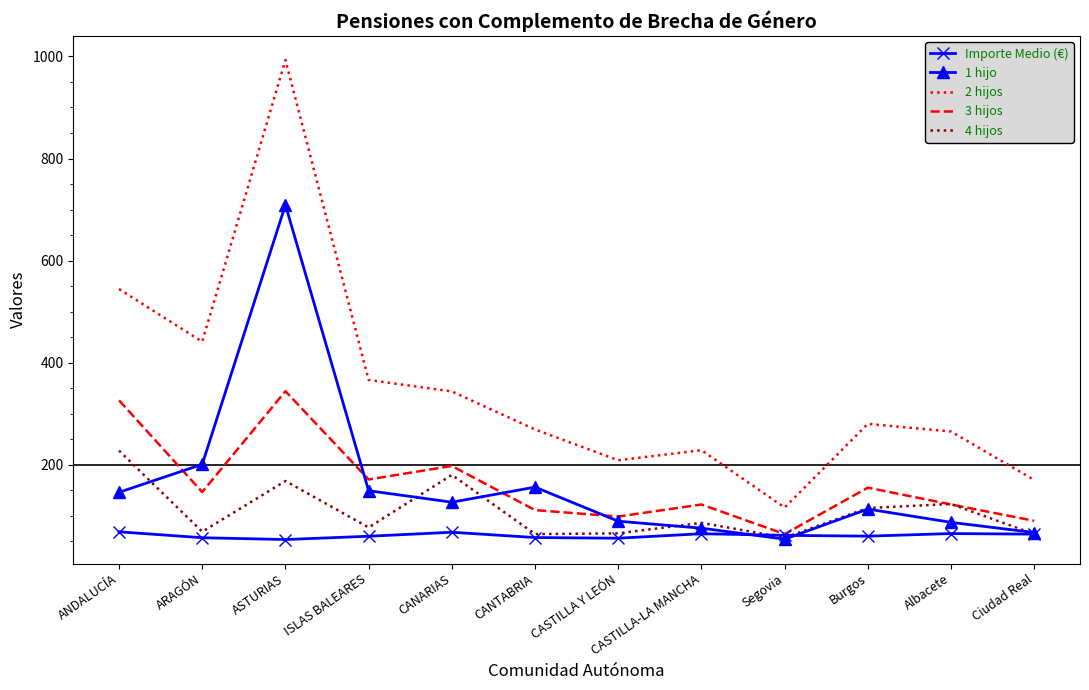

What is the sum of the Importe Medio (€) values at CANTABRIA and ARAGÓN?

114.1